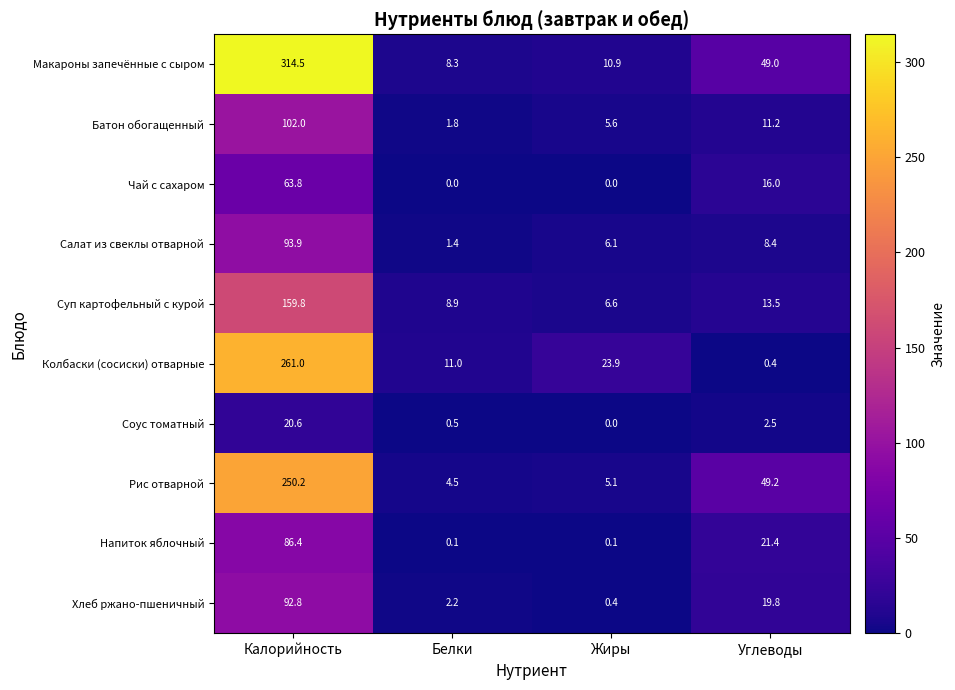

At which label does Суп картофельный с курой reach its peak?

Калорийность